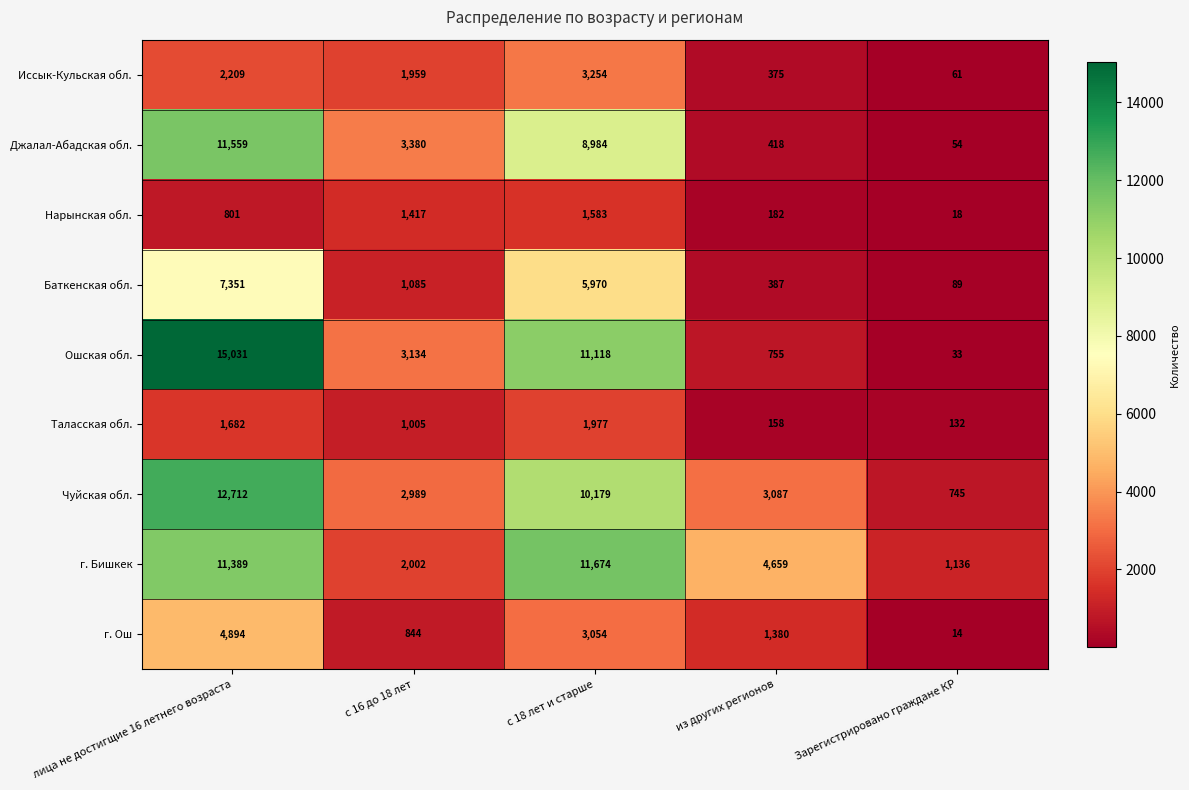

What is the difference between the second highest and minimum values in the Баткенская обл. series?

5881